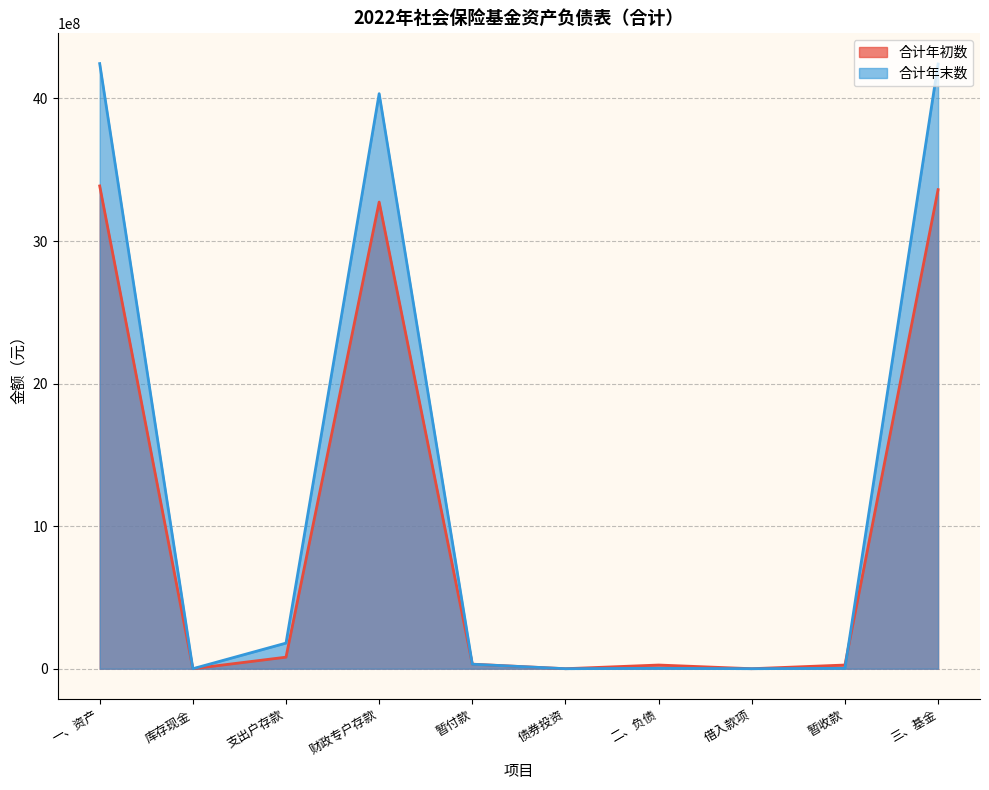

What is the label of the 8th point from the right?

支出户存款